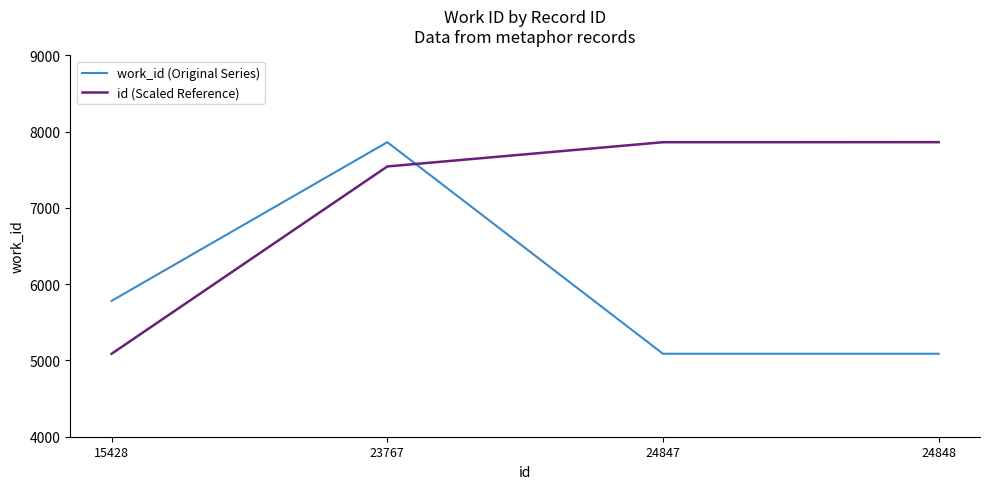

Rank the series by their average value, from highest to lowest.

id (Scaled Reference), work_id (Original Series)